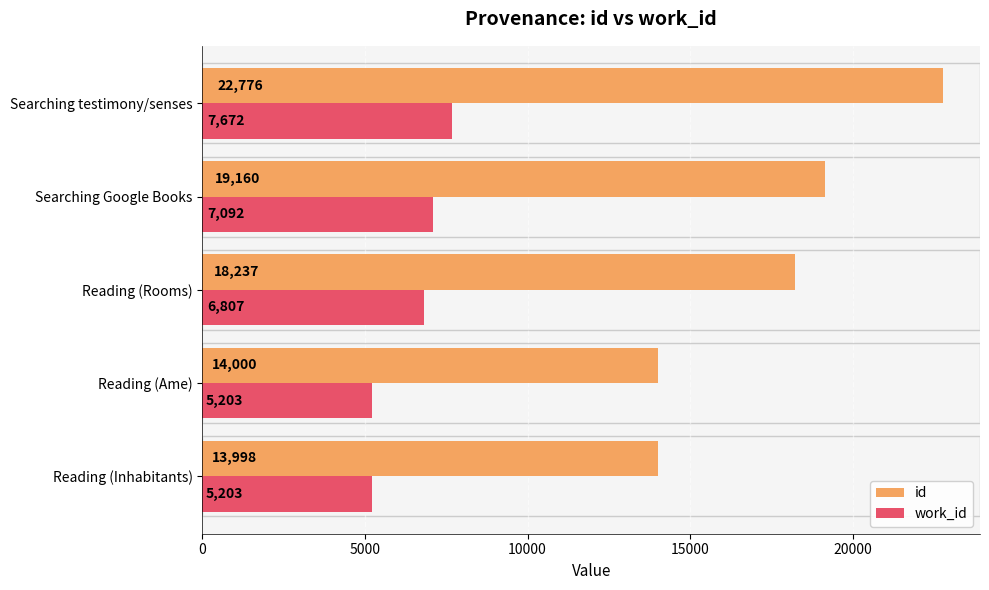

What is the difference between the maximum and minimum values in the id series?

8778